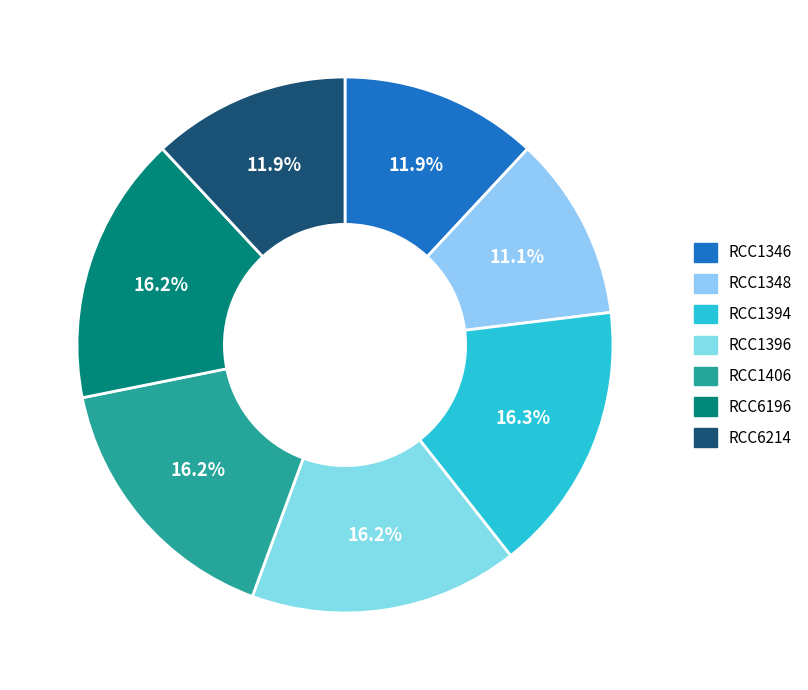

What is the largest slice in the pie chart?

RCC1394